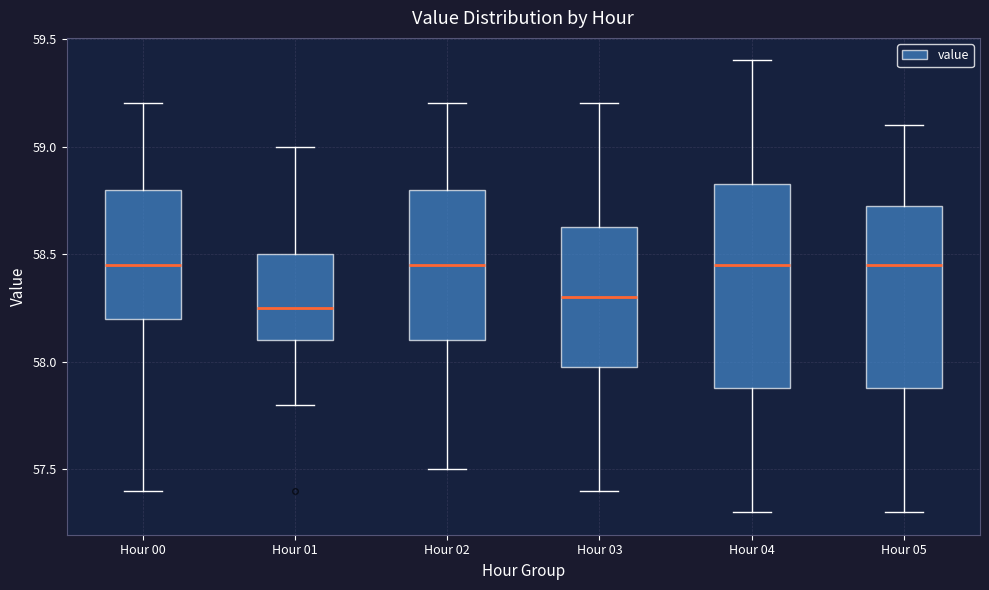

Reading left to right, read every box against the y-axis: the position of its median line, the range the box covers, and the ends of its whiskers. The values are not printed on the chart, so give them approximately, as read against the axis.

Hour 00: median 58.45, box 58.20 to 58.80, whiskers 57.40 to 59.20
Hour 01: median 58.25, box 58.10 to 58.50, whiskers 57.80 to 59.00
Hour 02: median 58.45, box 58.10 to 58.80, whiskers 57.50 to 59.20
Hour 03: median 58.30, box 58.00 to 58.65, whiskers 57.40 to 59.20
Hour 04: median 58.45, box 57.90 to 58.85, whiskers 57.30 to 59.40
Hour 05: median 58.45, box 57.90 to 58.75, whiskers 57.30 to 59.10